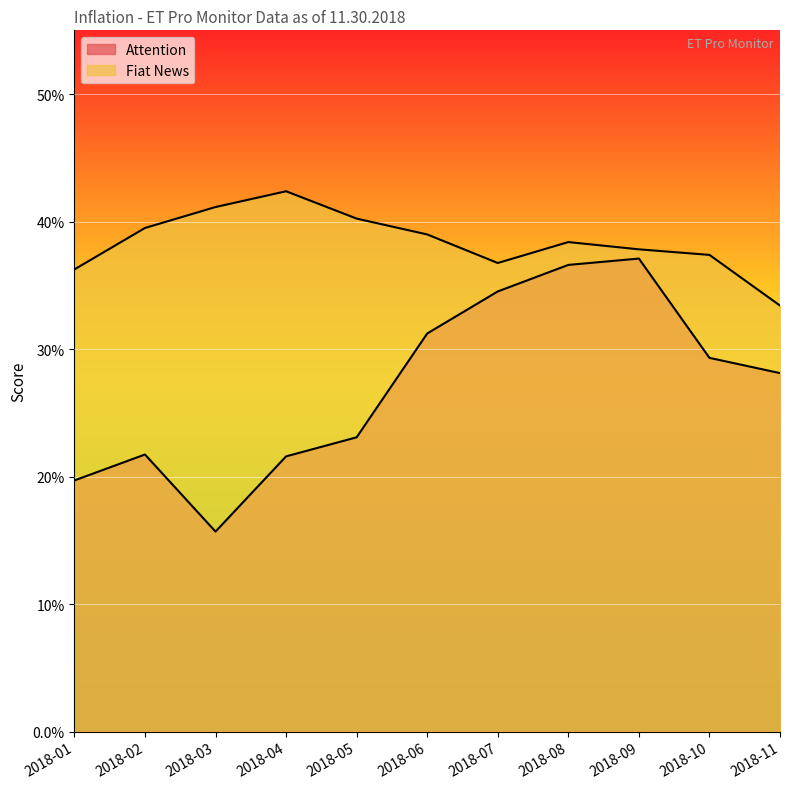

Rank the categories by Fiat News value from highest to lowest.

2018-04, 2018-03, 2018-05, 2018-02, 2018-06, 2018-08, 2018-09, 2018-10, 2018-07, 2018-01, 2018-11